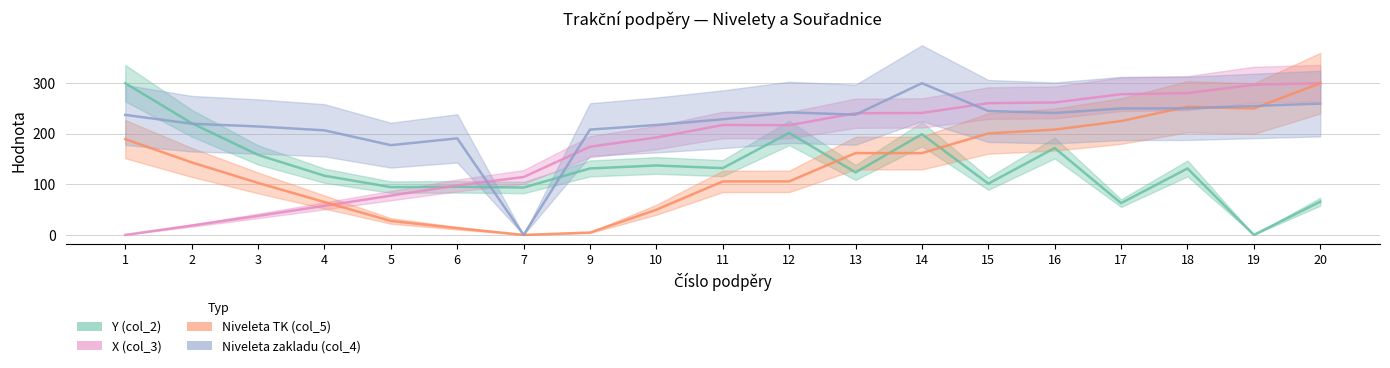

Is it true that X (col_3) equals 241.2 at 14?

True